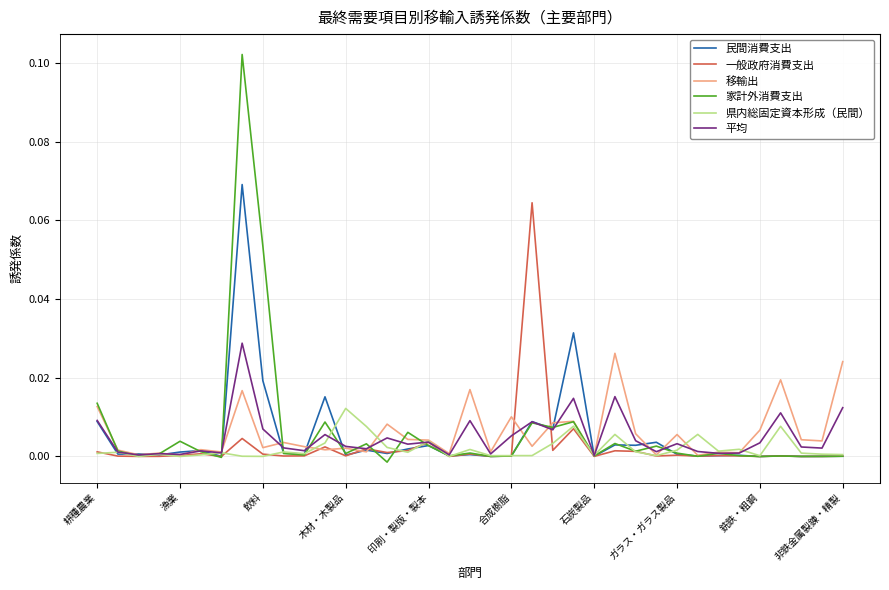

Which series has the widest spread of values?

家計外消費支出